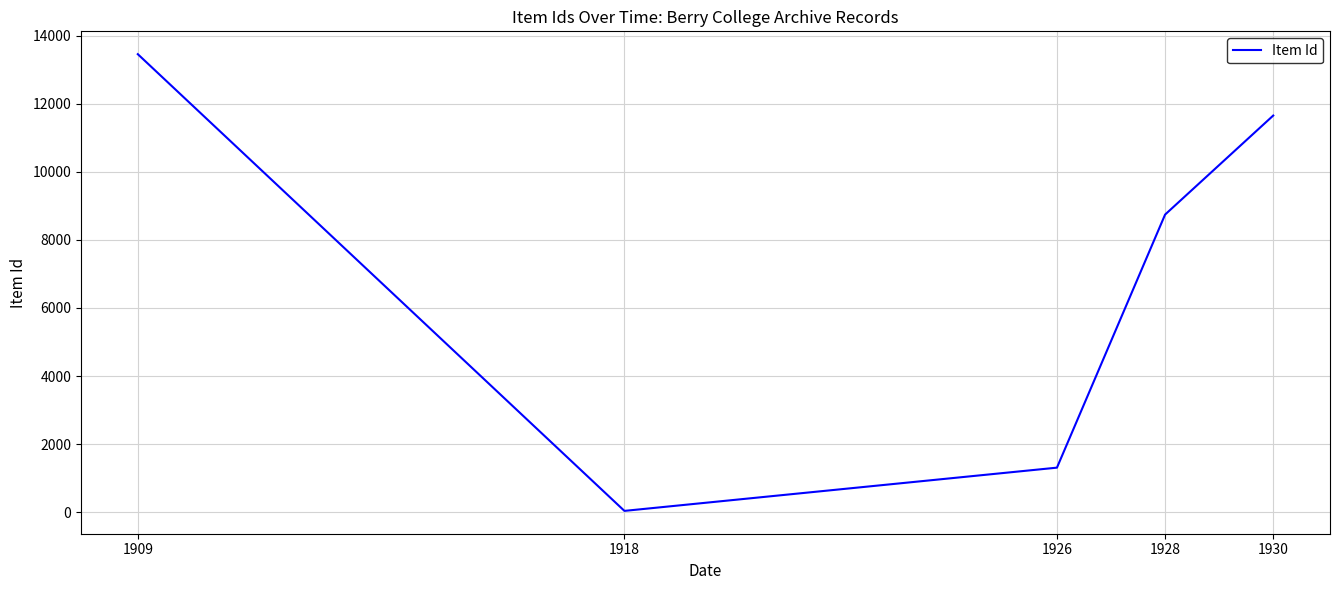

Count the number of categories in the chart.

5